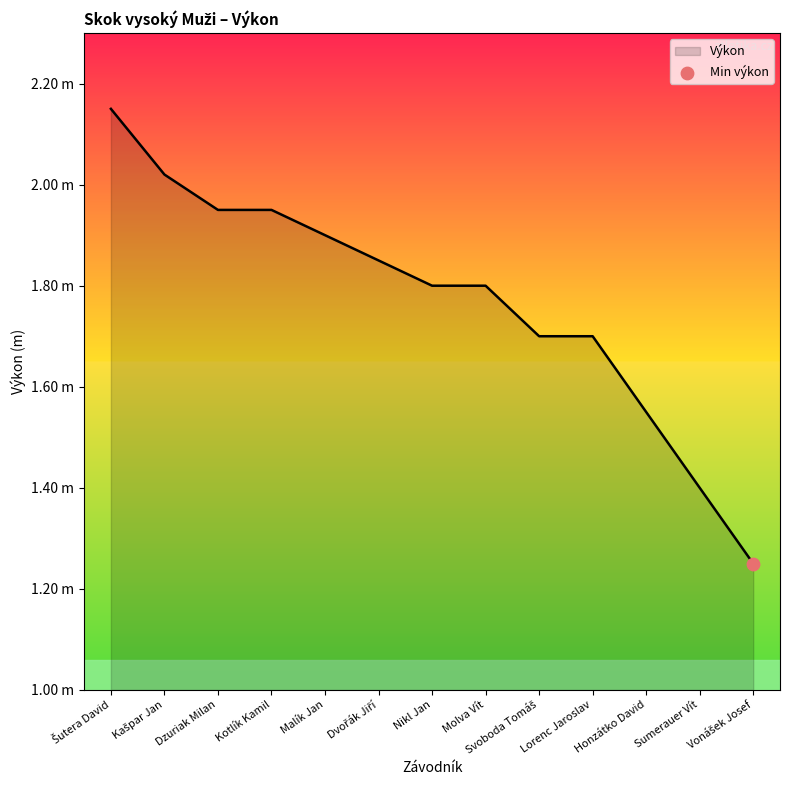

What is the change in value from Nikl Jan to Vonášek Josef?

-0.6